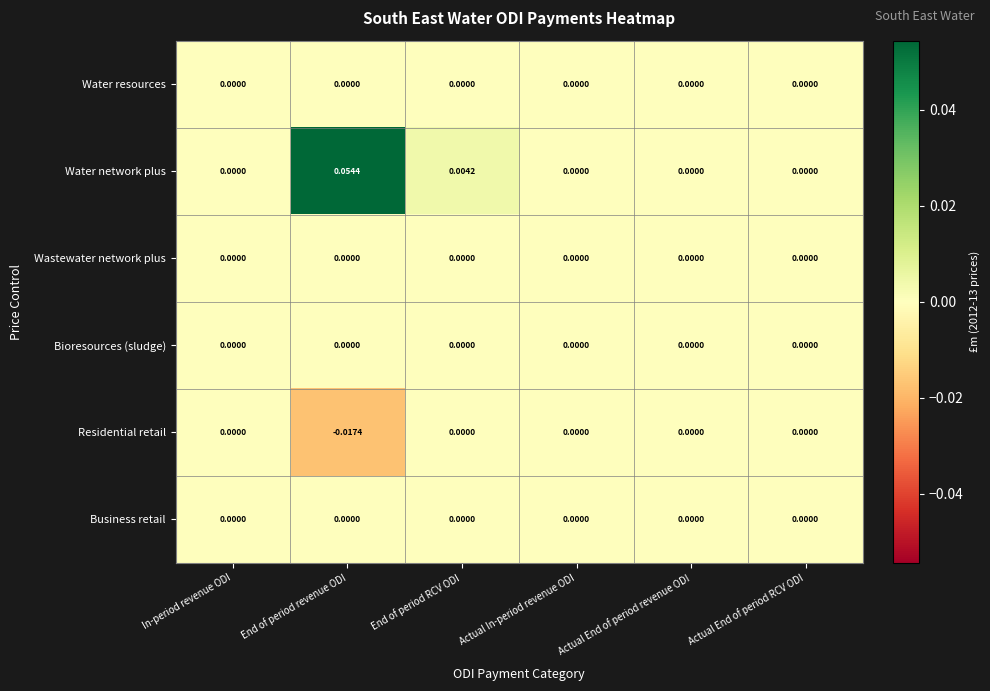

Which category has the highest value across all series?

End of period revenue ODI